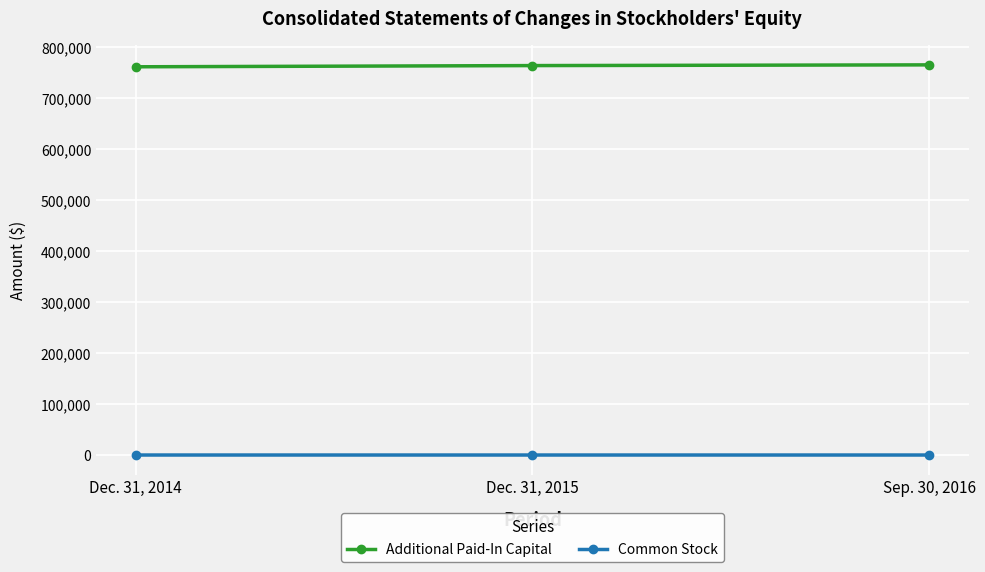

Rank the series by their average value, from lowest to highest.

Common Stock, Additional Paid-In Capital